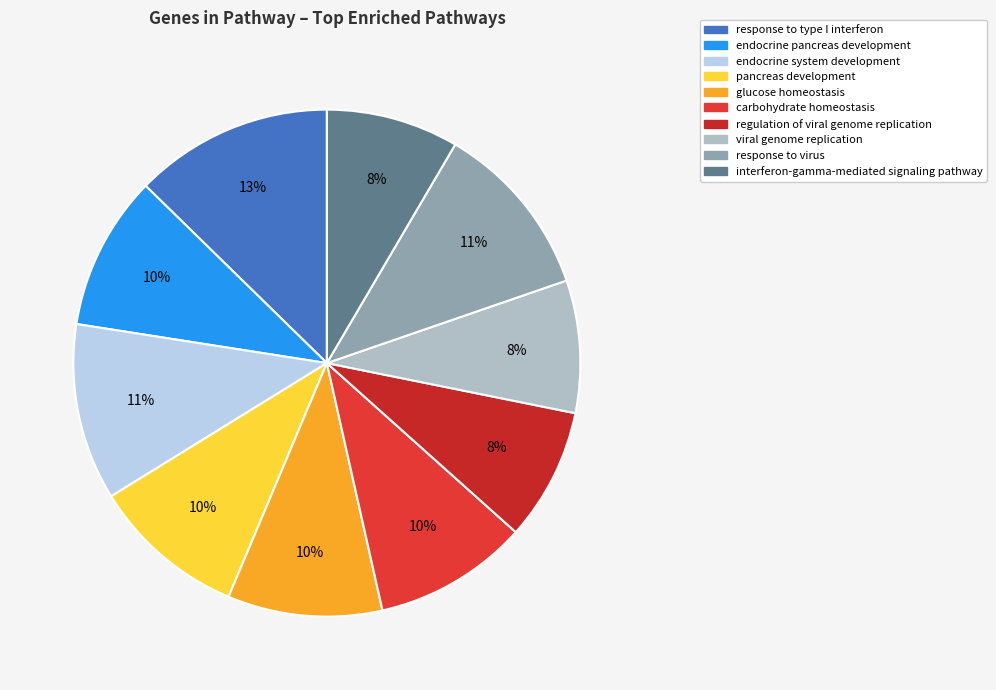

Is it true that pancreas development is 1% of the pie?

False